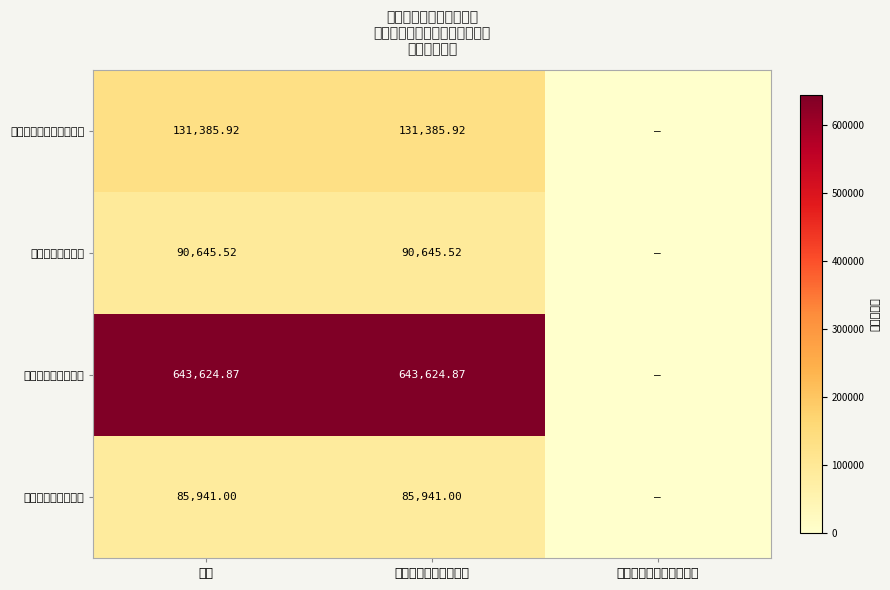

Rank the series at 合计 from highest to lowest value.

十三、交通运输支出, 八、社会保障和就业支出, 九、卫生健康支出, 十九、住房保障支出